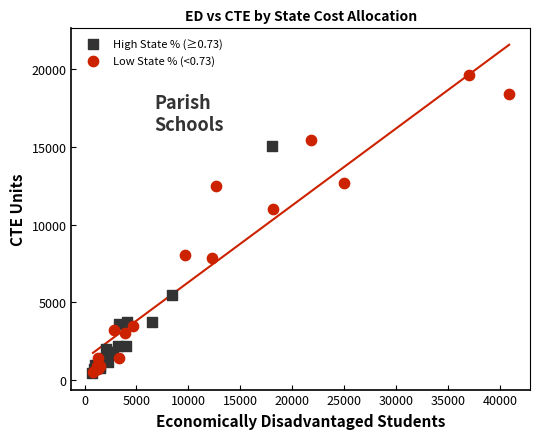

Which series has the widest spread of Y values?

Low State % (<0.73)